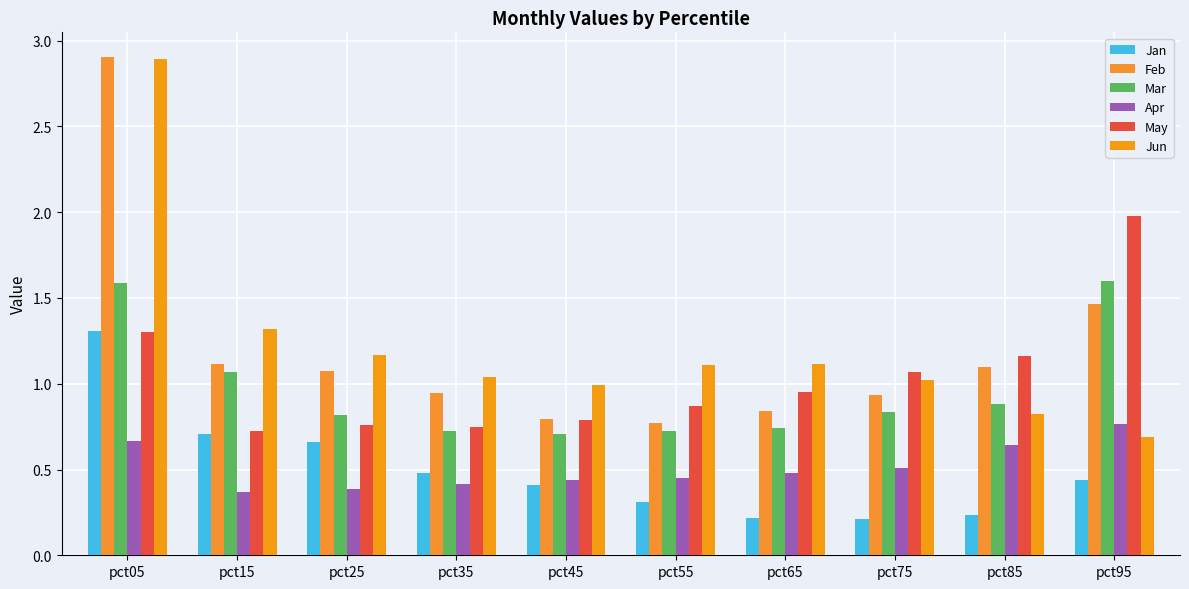

Are the bars horizontal?

No